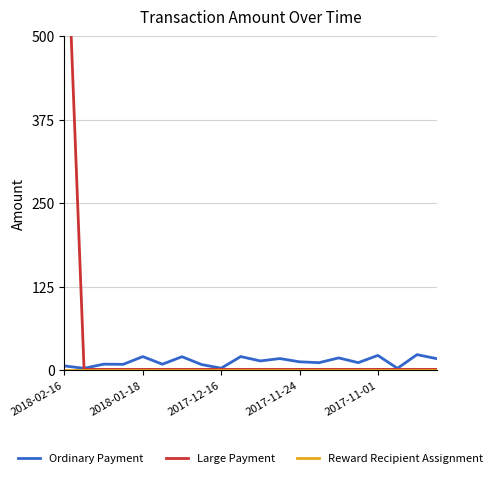

Which series has the widest spread of values?

Large Payment